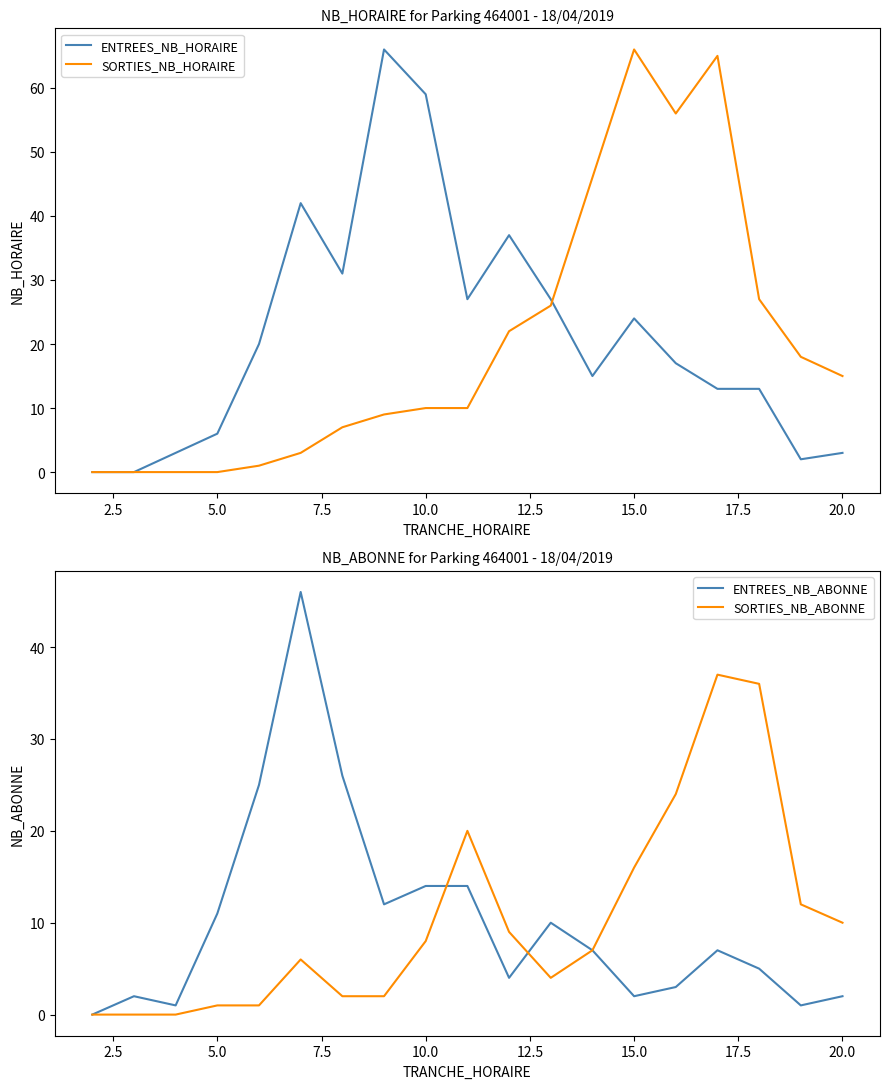

What is the sum of all ENTREES_NB_HORAIRE values?

405